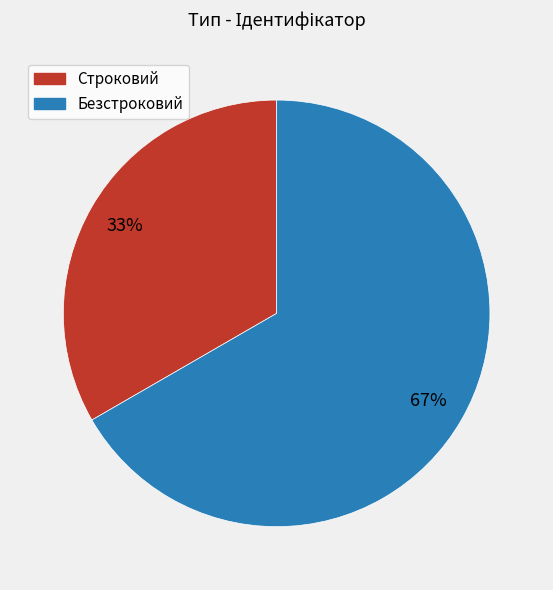

Rank the categories by value from lowest to highest.

Строковий, Безстроковий